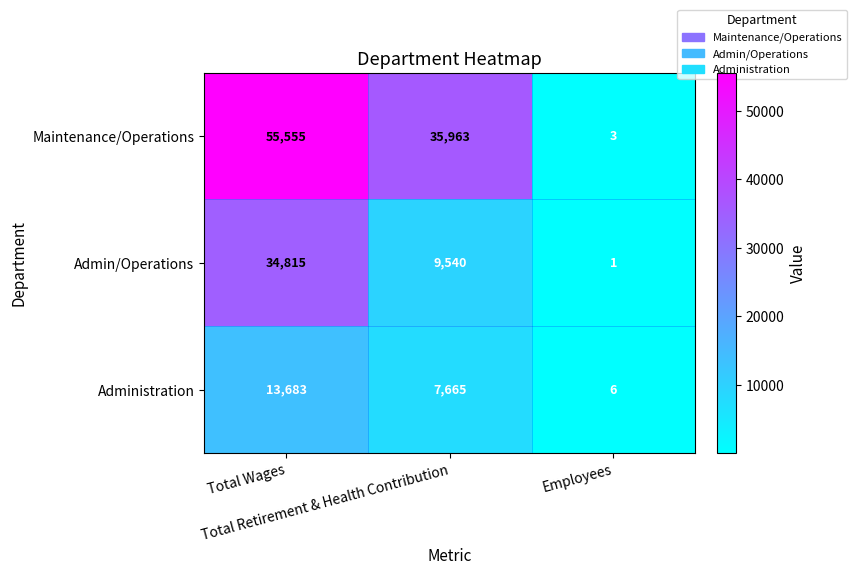

List the series in order of their overall mean, lowest first.

Administration, Admin/Operations, Maintenance/Operations